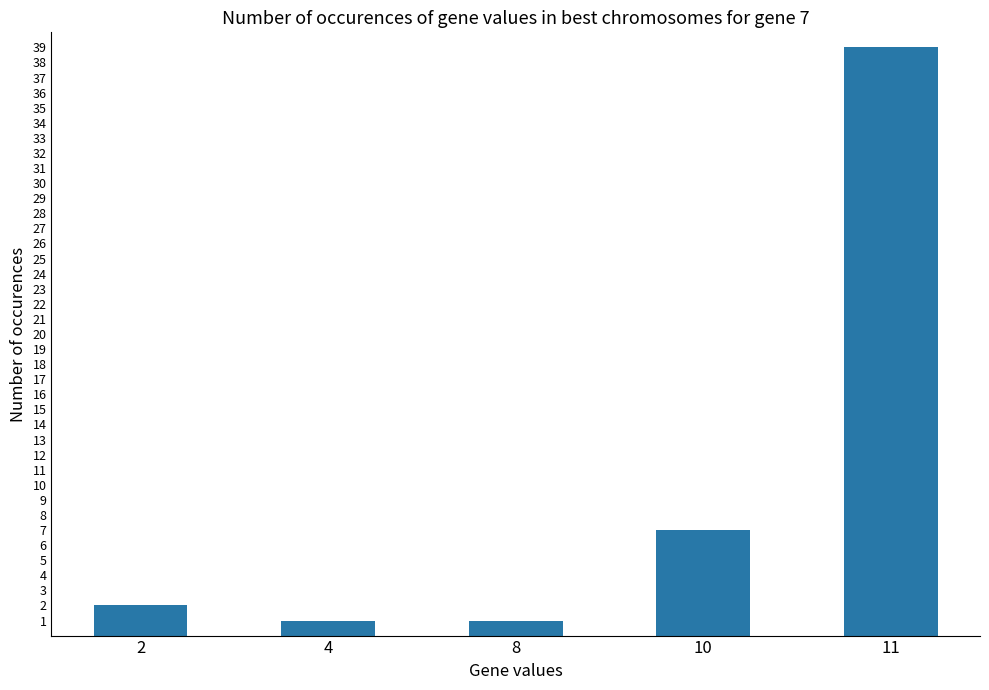

Reading right to left, extract all data points from this chart.

11=39	10=7	8=1	4=1	2=2